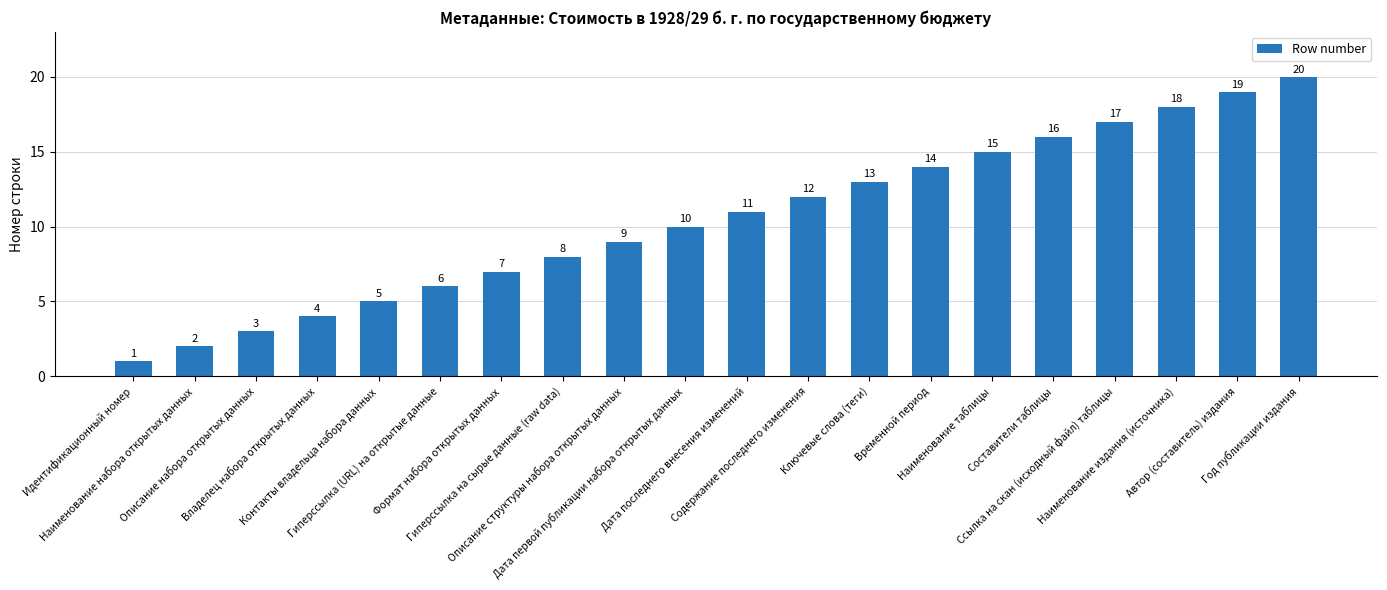

Does the chart contain any negative values?

No